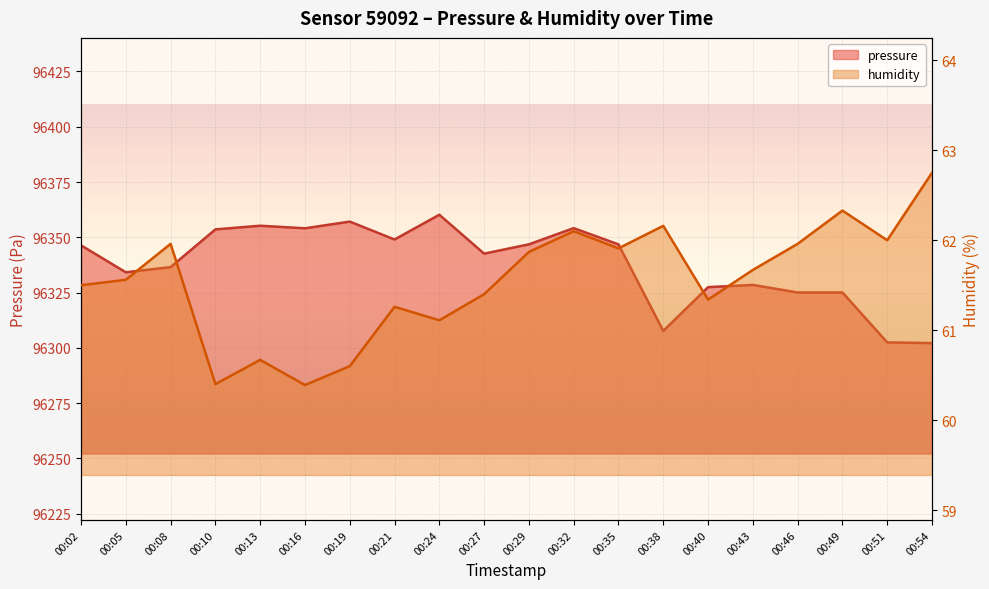

In humidity, how many points are lower than both neighbors (excluding endpoints)?

6